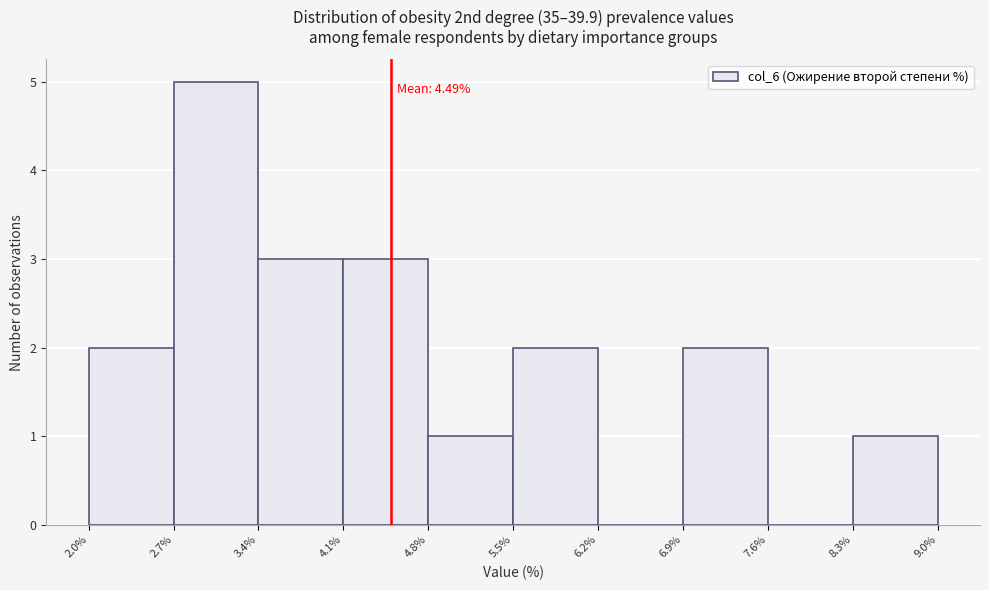

Which range on the x-axis has the tallest bar?

2.7% to 3.4%